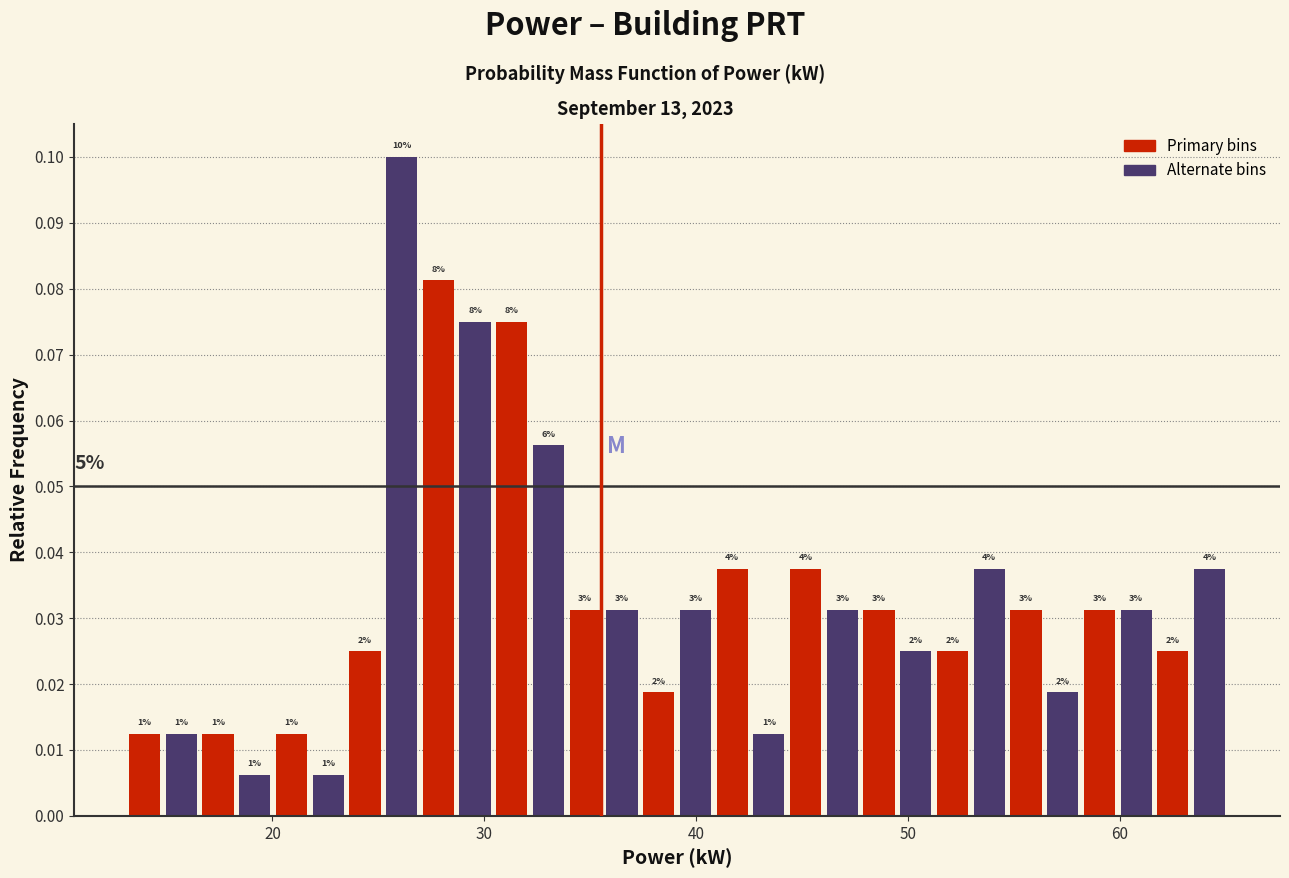

Around what value on the x-axis is the tallest bar? Give the approximate position of its centre, as read against the axis.

26